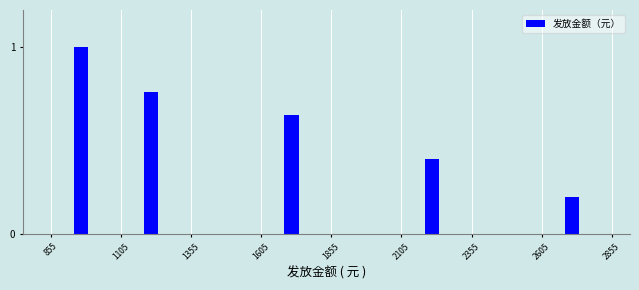

Read against the x-axis, roughly where is the centre of the tallest bar?

950